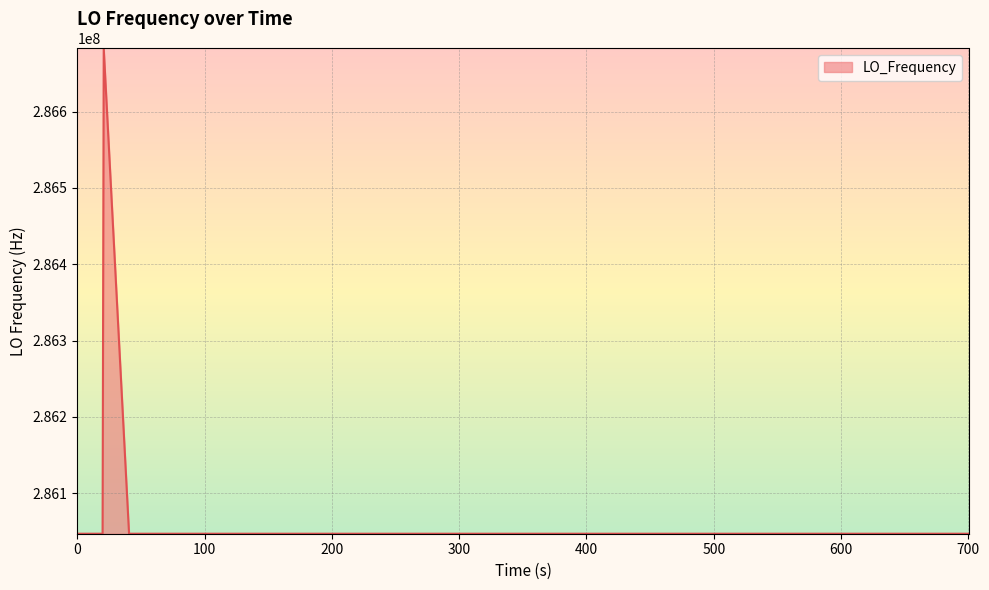

How many lines are shown in the chart?

1